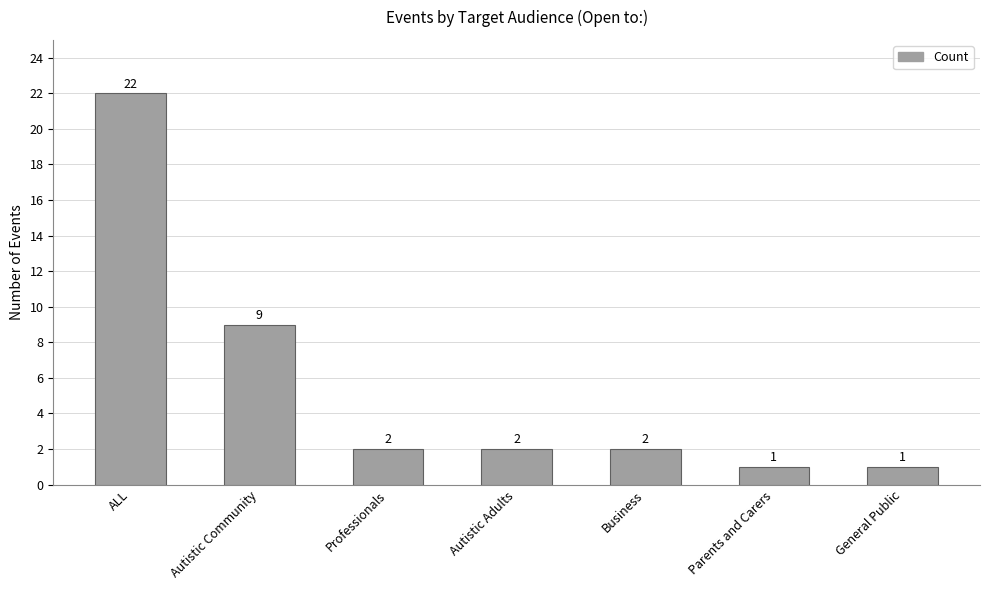

What is the label of the 1st bar from the left?

ALL